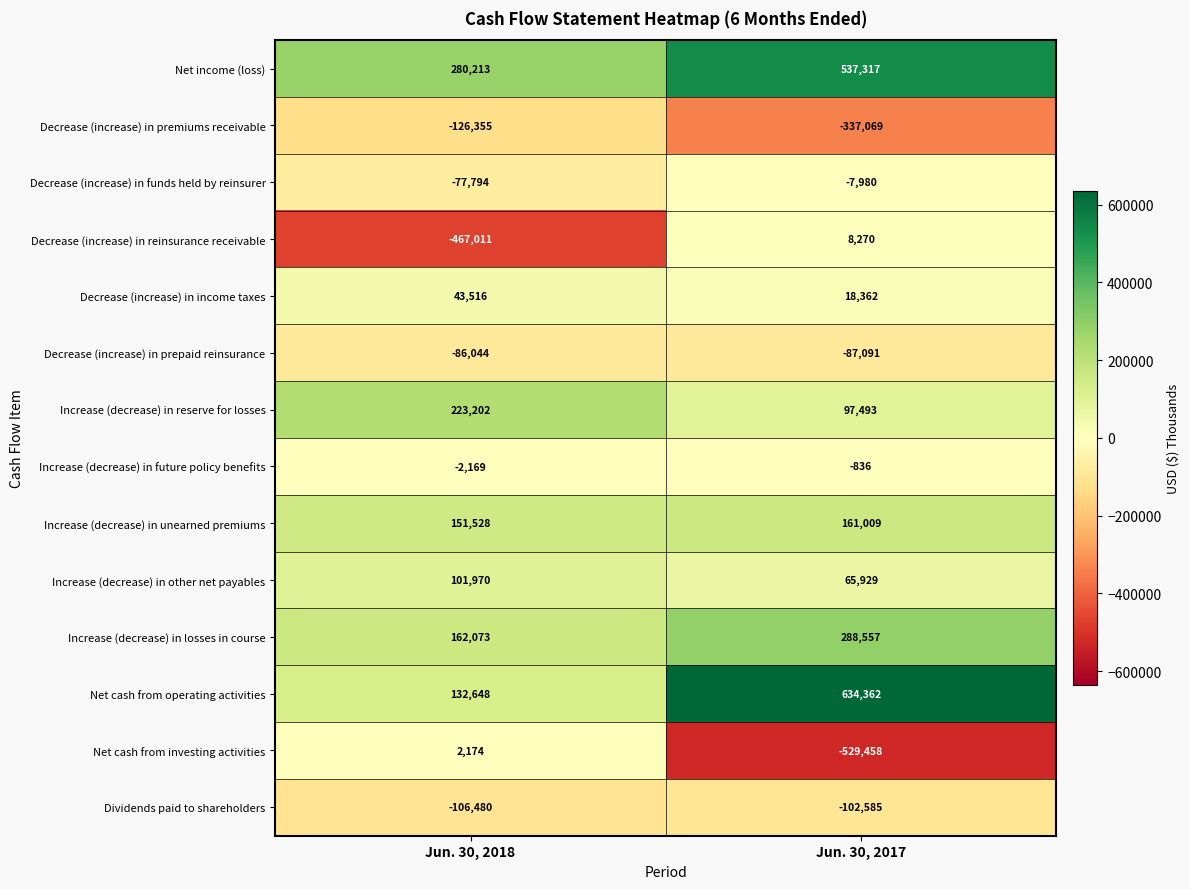

The Decrease (increase) in prepaid reinsurance series shows -45805 at Jun. 30, 2018. True or false?

False